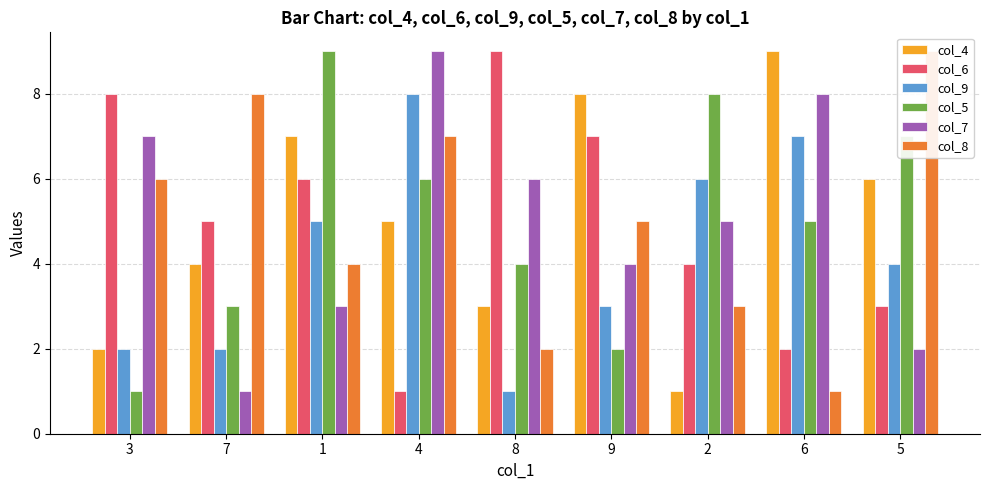

What is the spread (max minus min) of values at 6?

8